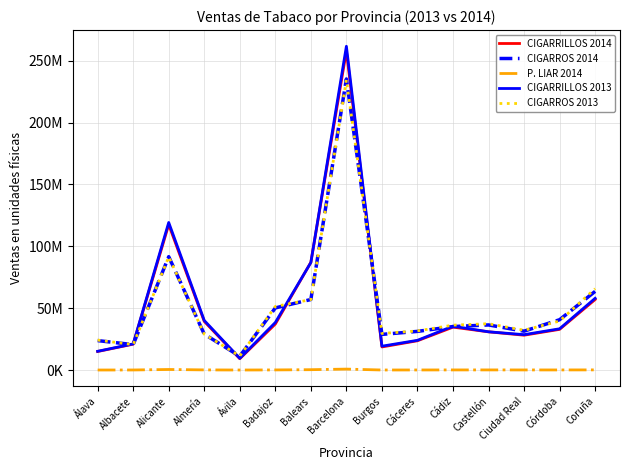

What is the approximate value of CIGARRILLOS 2014 at Balears, to the nearest 10?

87071240